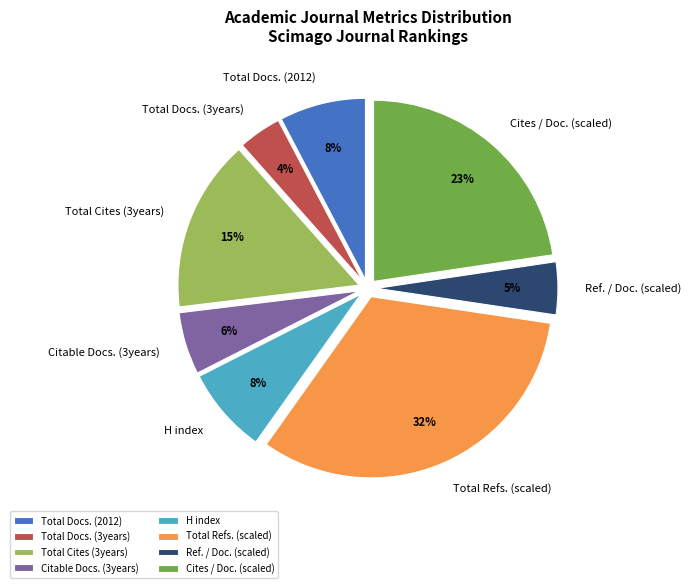

Combined, do Cites / Doc. (scaled) and Total Cites (3years) account for over 50%?

No